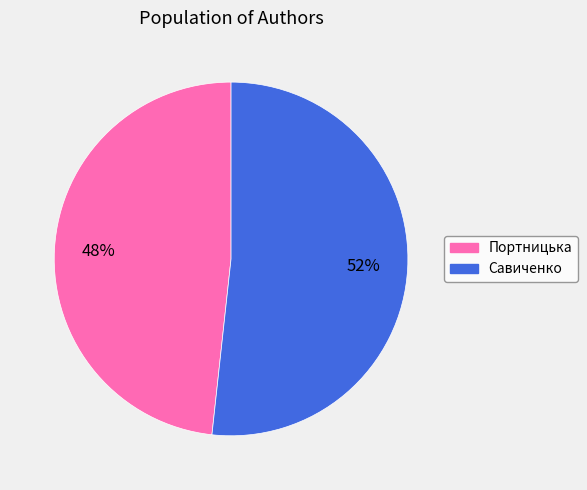

To the nearest percent, what portion does Портницька represent?

48%